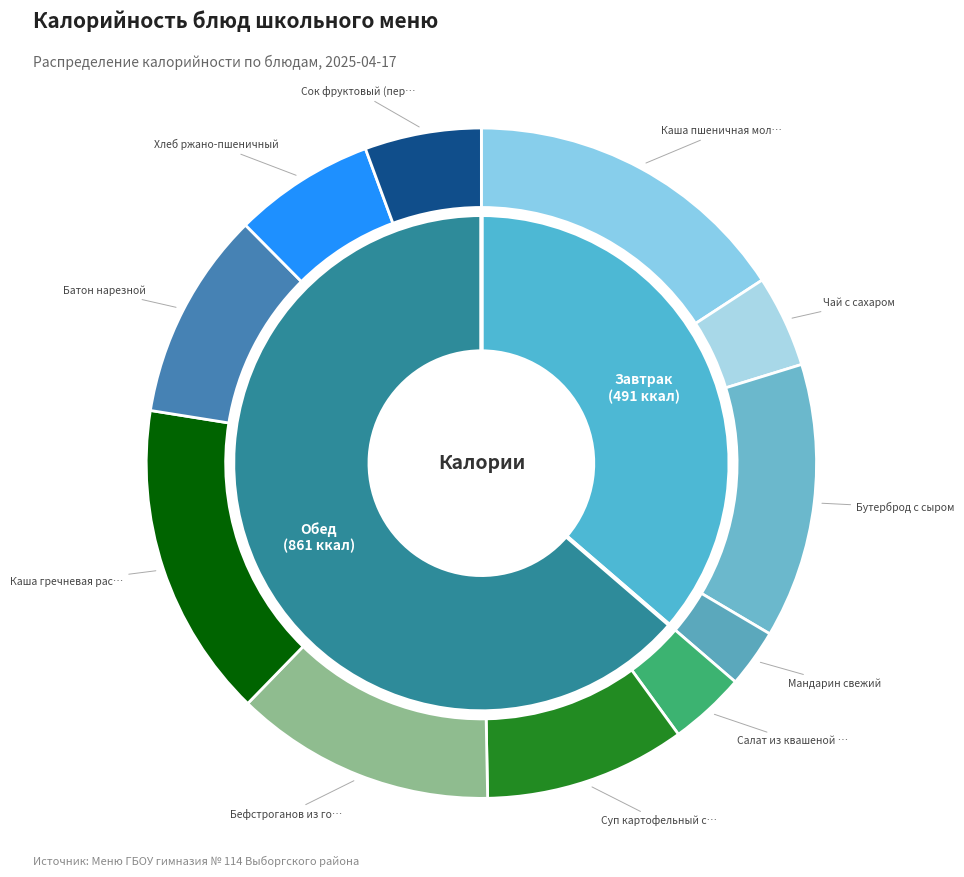

Which has a higher value, Сок фруктовый (персиковый) or Суп картофельный с горохом?

Суп картофельный с горохом